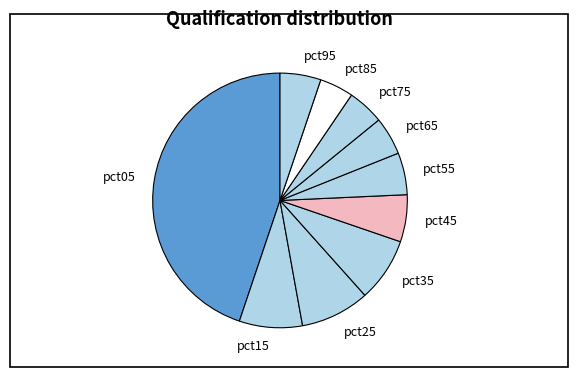

Is it true that pct25 is 18% of the pie?

False